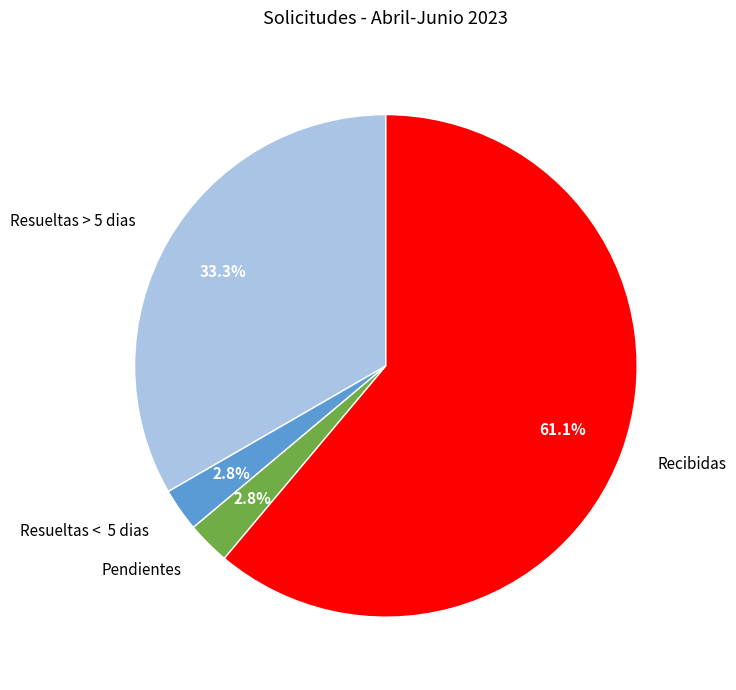

Does any single category account for the majority?

Yes